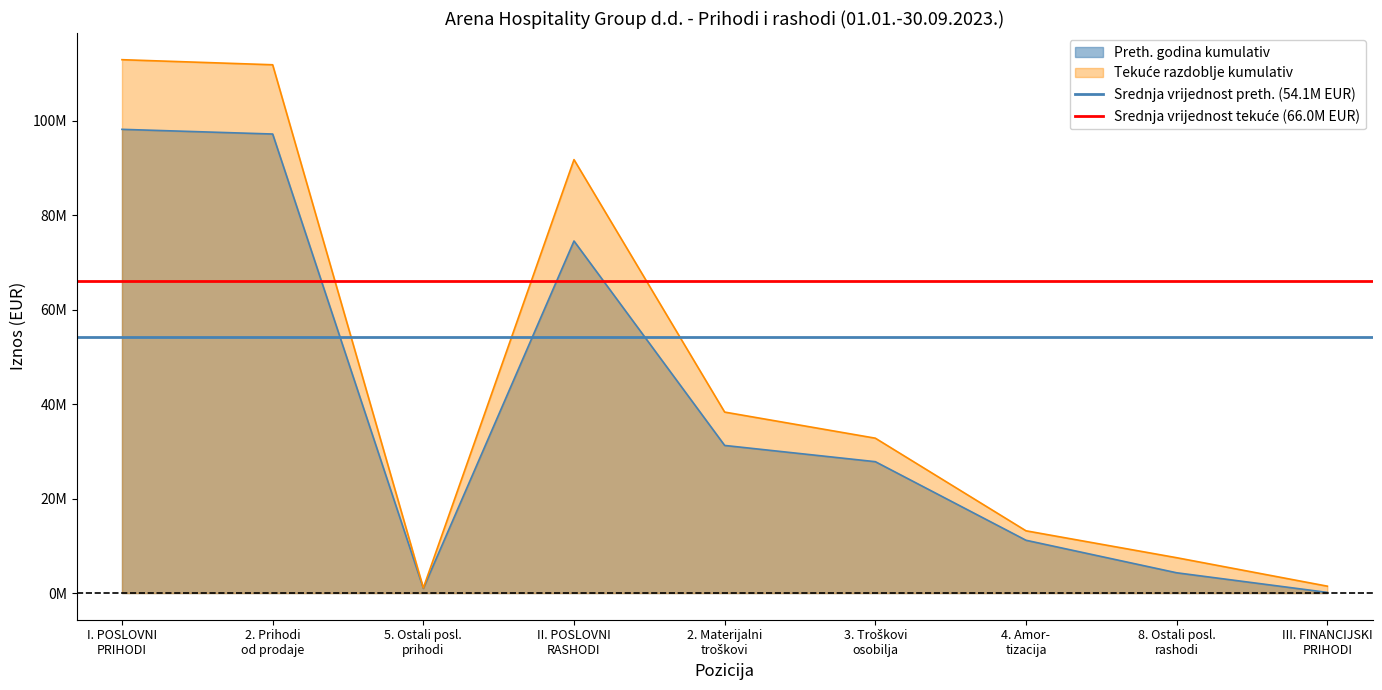

What is the value of the Srednja vrijednost preth. (54.1M EUR) point at the 2nd from the left?

54141627